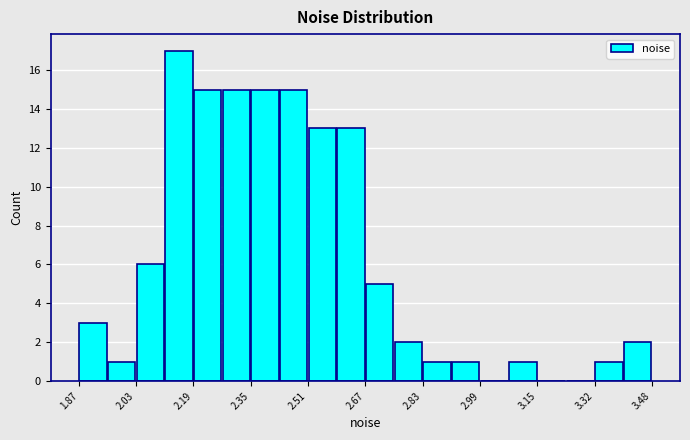

Which range on the x-axis has the tallest bar?

2.10 to 2.20